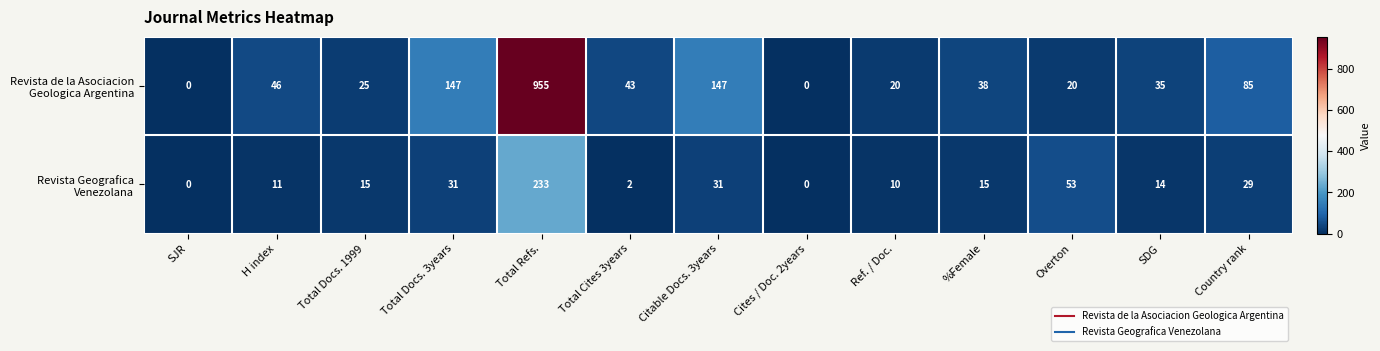

At which category does the chart reach its peak across all series?

Total Refs.